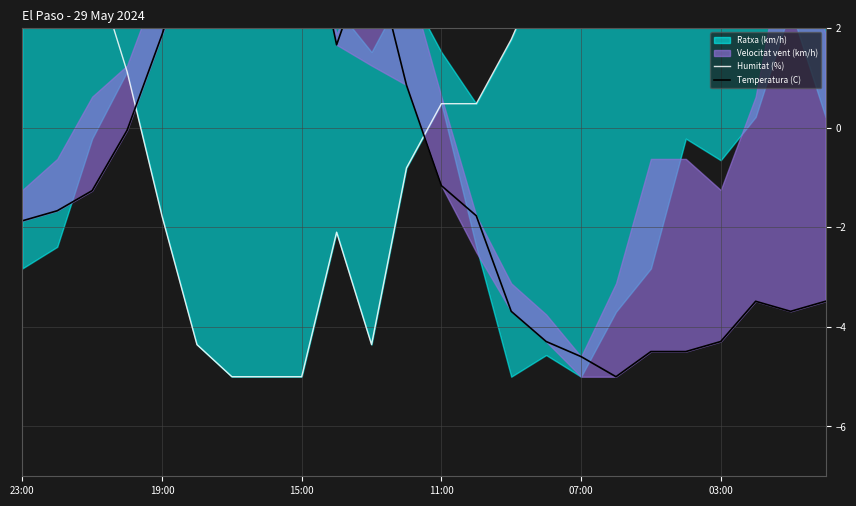

Where is the first local minimum for Humitat (%)?

10